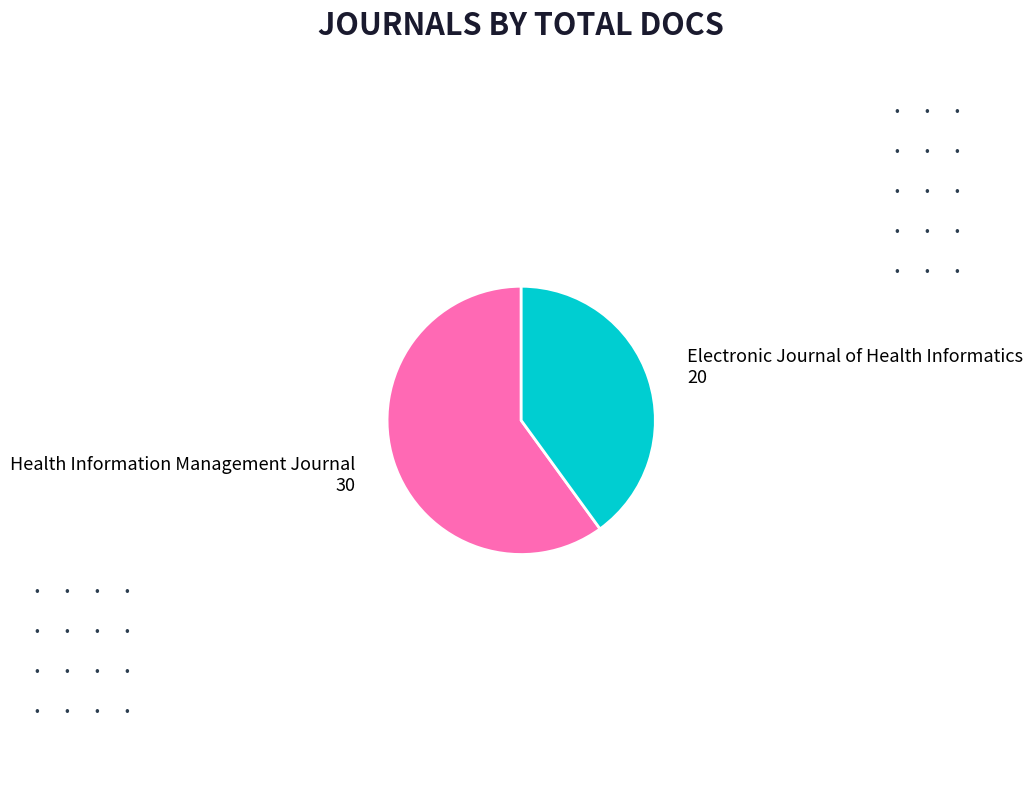

Does any single category account for the majority?

Yes